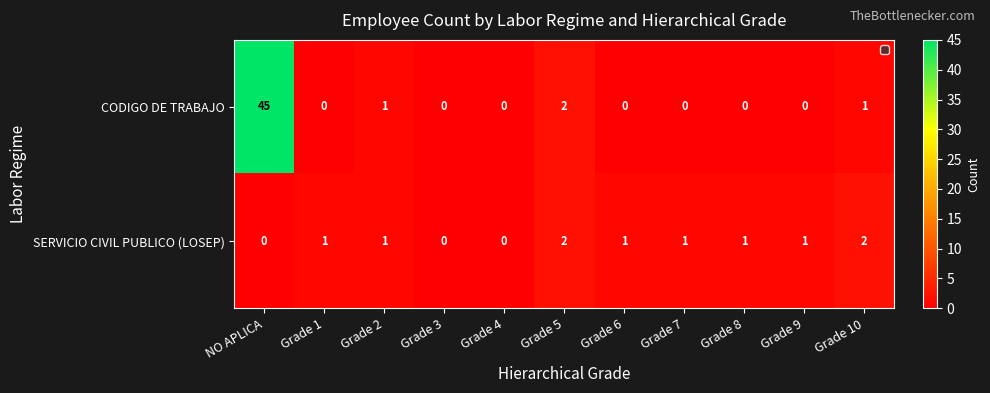

Count the number of data series in this chart.

2